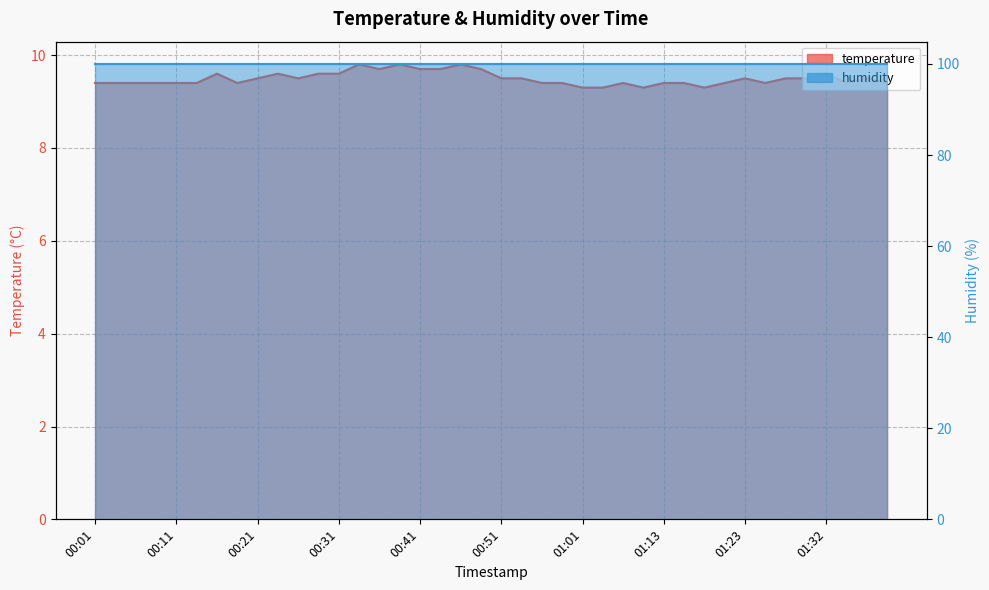

Approximately how many times larger is the value at 00:03 compared to 01:35?

1.0